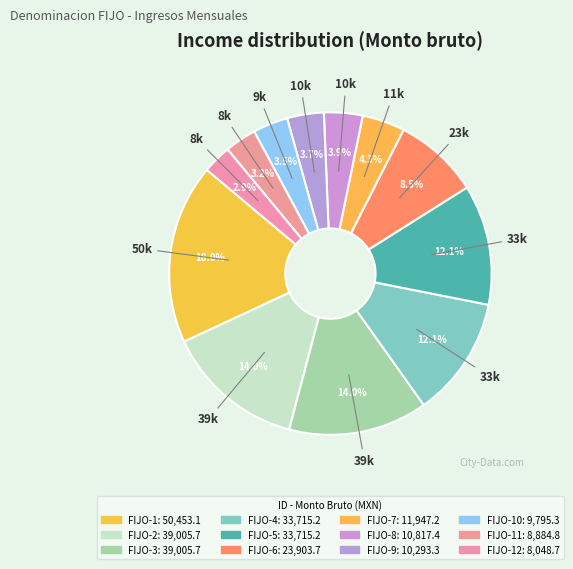

Is there any slice that represents more than half of the pie?

No